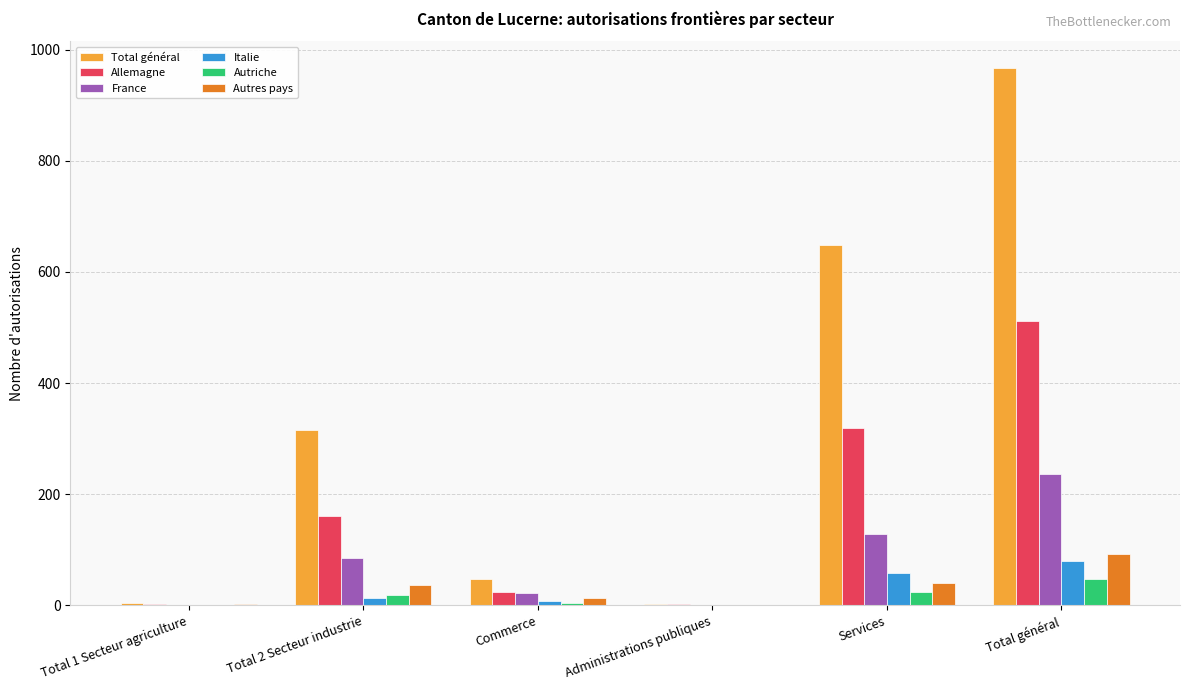

What is the total value across all series at Total 1 Secteur agriculture?

8